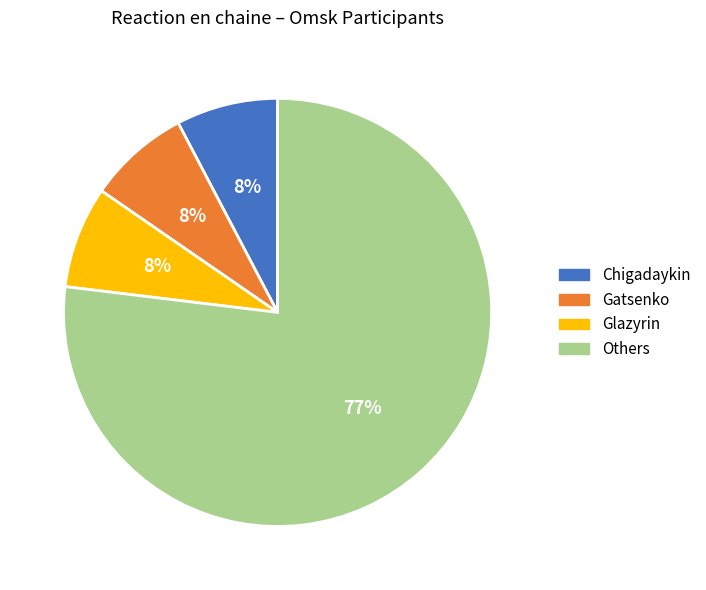

To the nearest percent, what is the average slice percentage?

25%